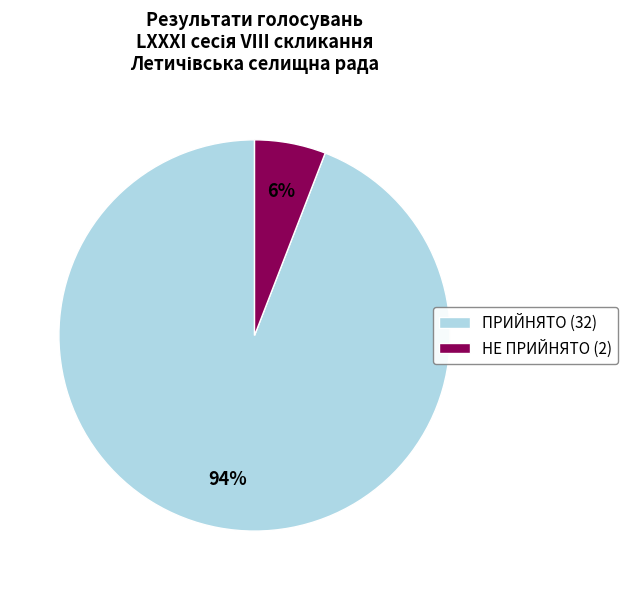

Between НЕ ПРИЙНЯТО (2) and ПРИЙНЯТО (32), which is larger?

ПРИЙНЯТО (32)